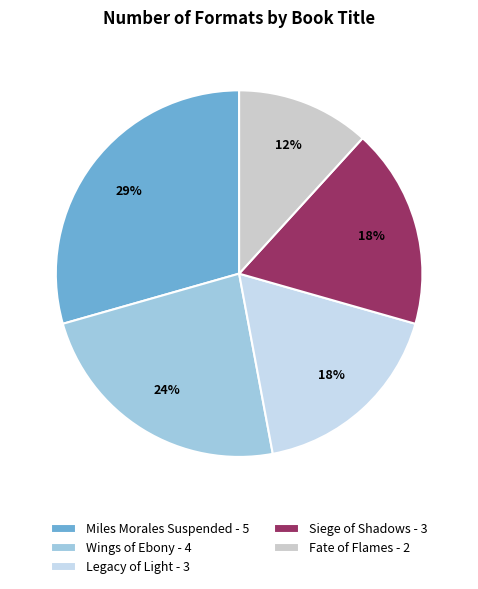

Rank the categories by value from highest to lowest.

Miles Morales Suspended, Wings of Ebony, Legacy of Light, Siege of Shadows, Fate of Flames